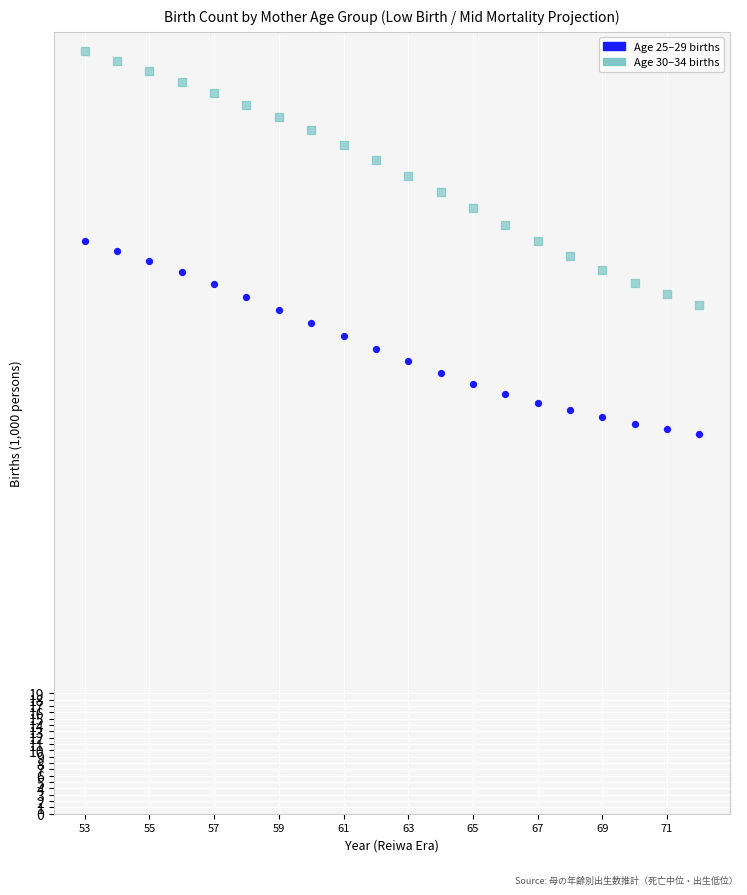

Across all data points, what is the range of X values (max minus min)?

19.0